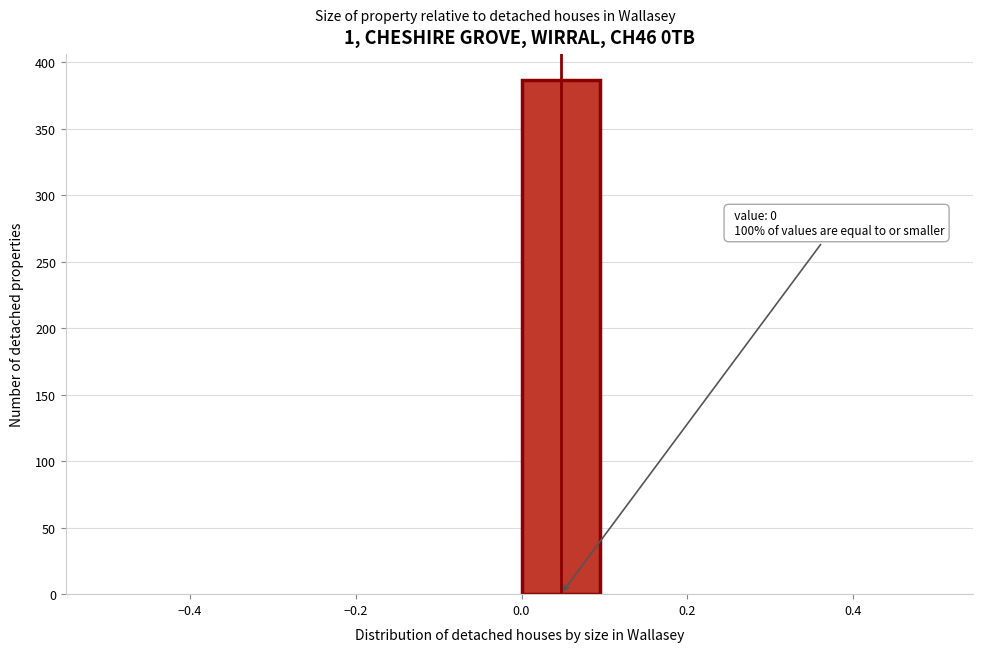

Over which range of the x-axis is the bar tallest?

0.0 to 0.1